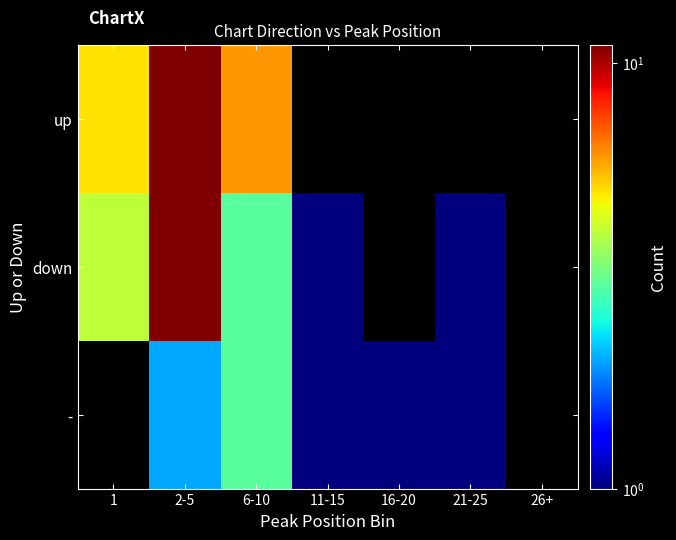

At 16-20, list the series in order from largest to smallest.

-, up, down